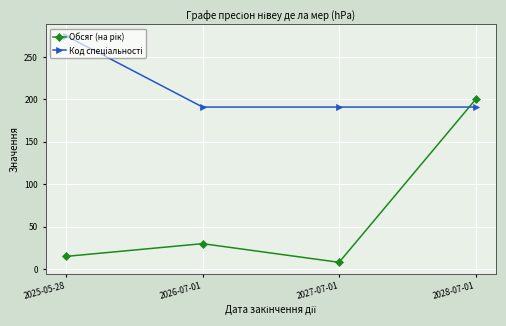

What is the spread (max minus min) of values at 2026-07-01?

161